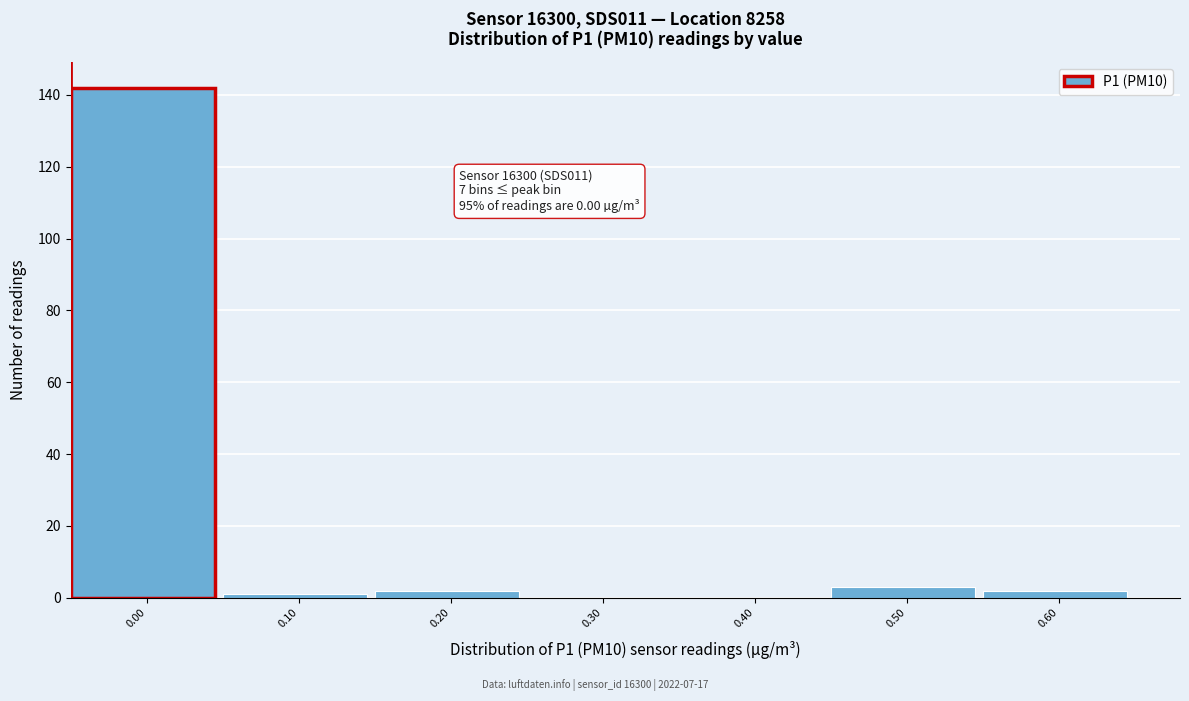

Reading left to right, transcribe all the data shown in this chart.

0.00=142	0.10=1	0.20=2	0.30=0	0.40=0	0.50=3	0.60=2